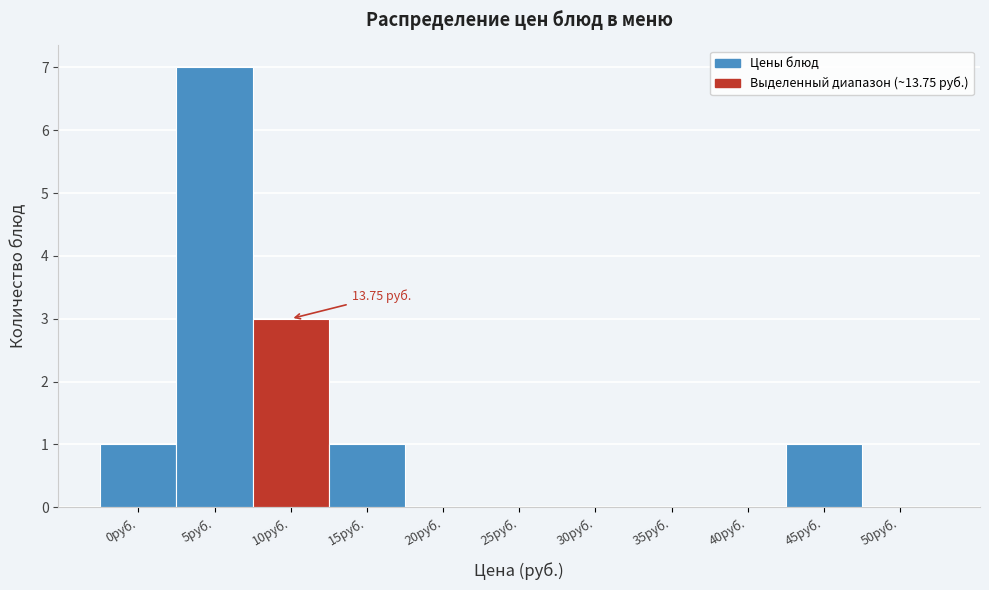

What is the sum of all values?

13